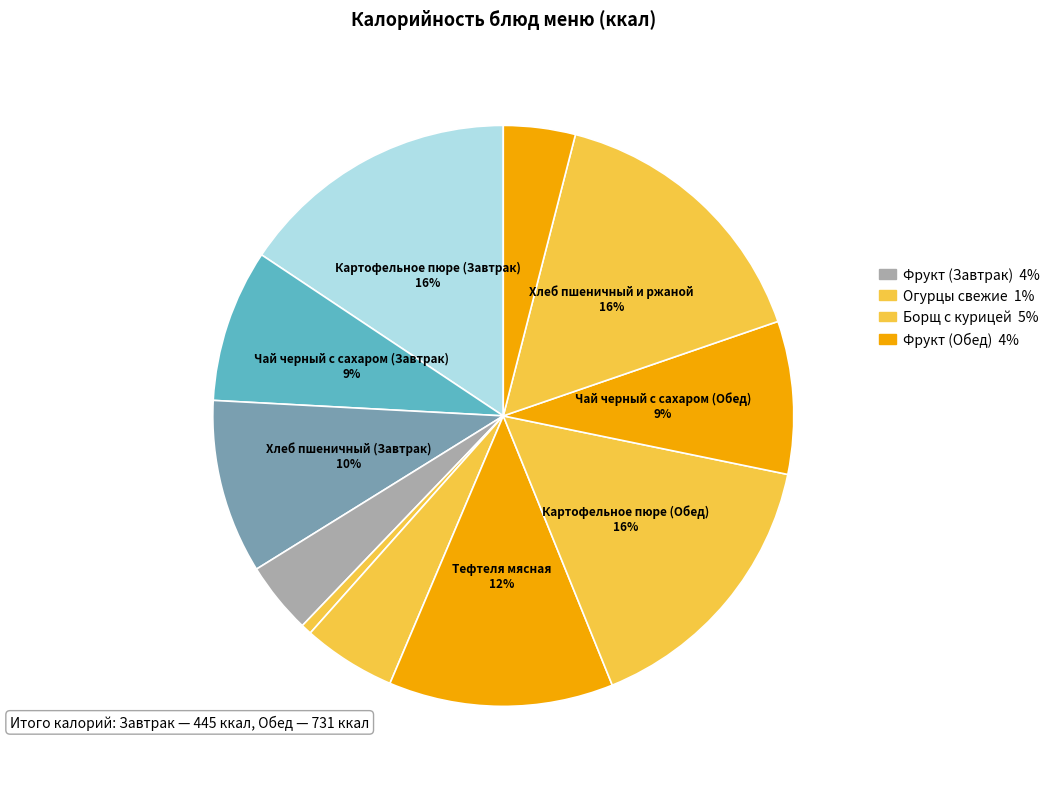

Does any single category account for the majority?

No